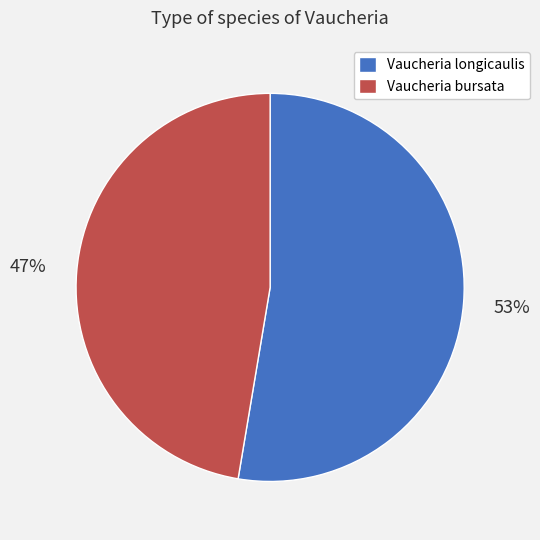

Which slice is the smallest?

Vaucheria bursata